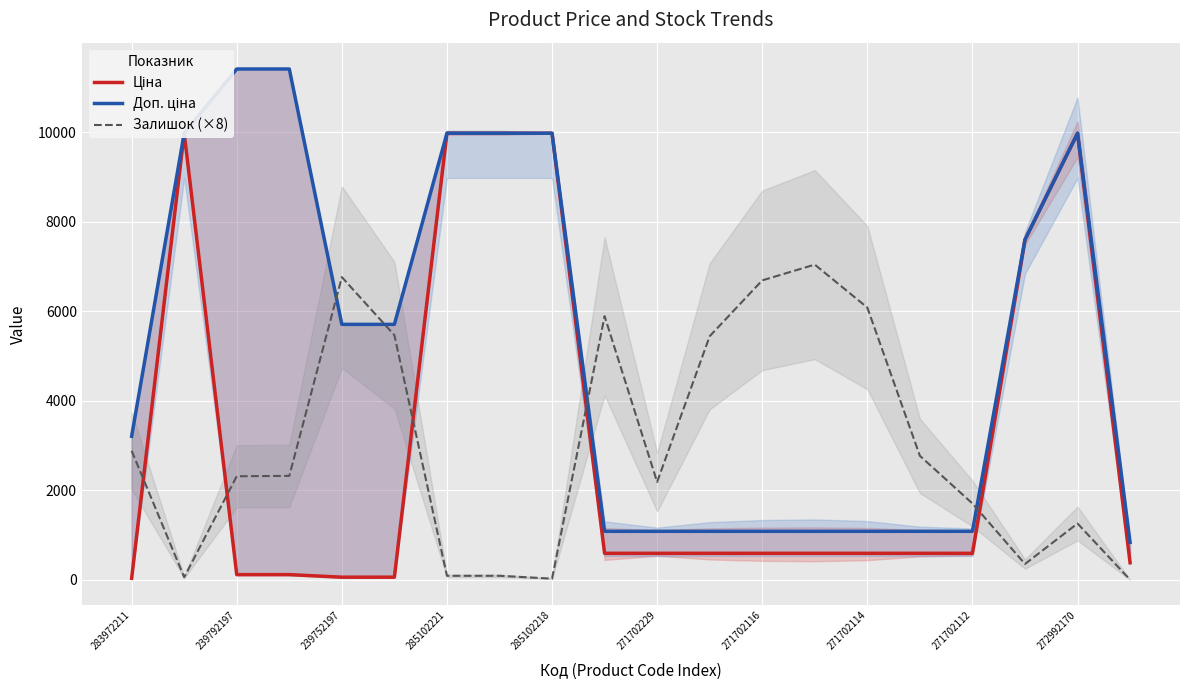

What is the sum of all Ціна values?

62945.5